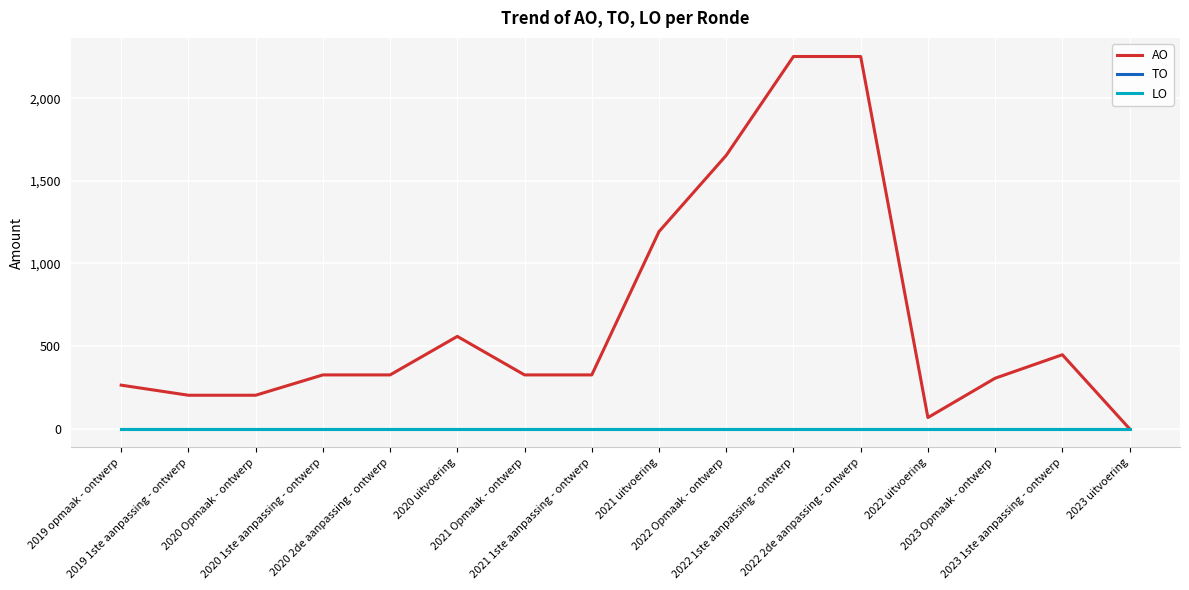

At how many categories does at least one series exceed 1614?

3